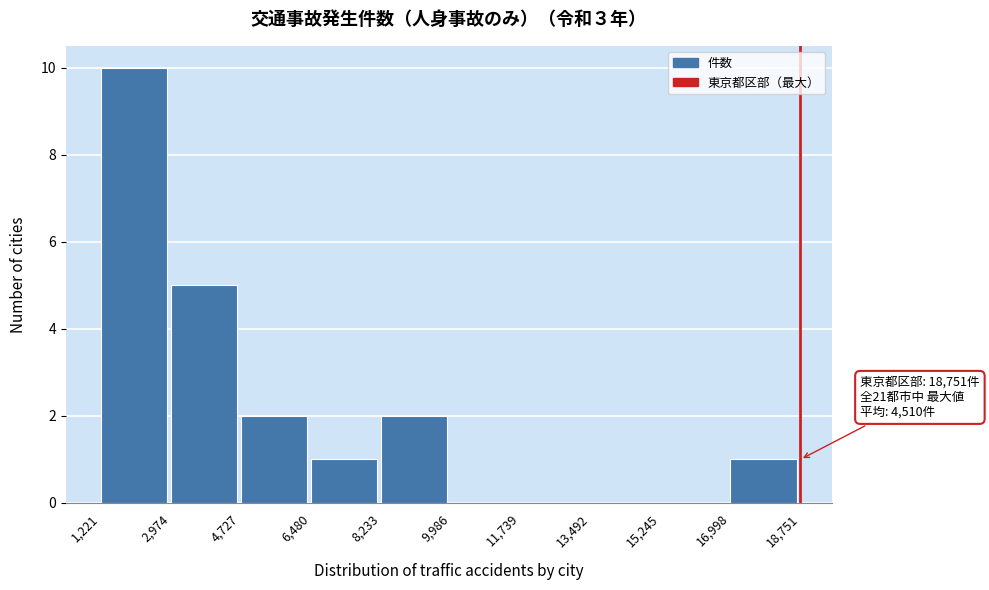

Over which range of the x-axis is the bar tallest?

1,221 to 2,974